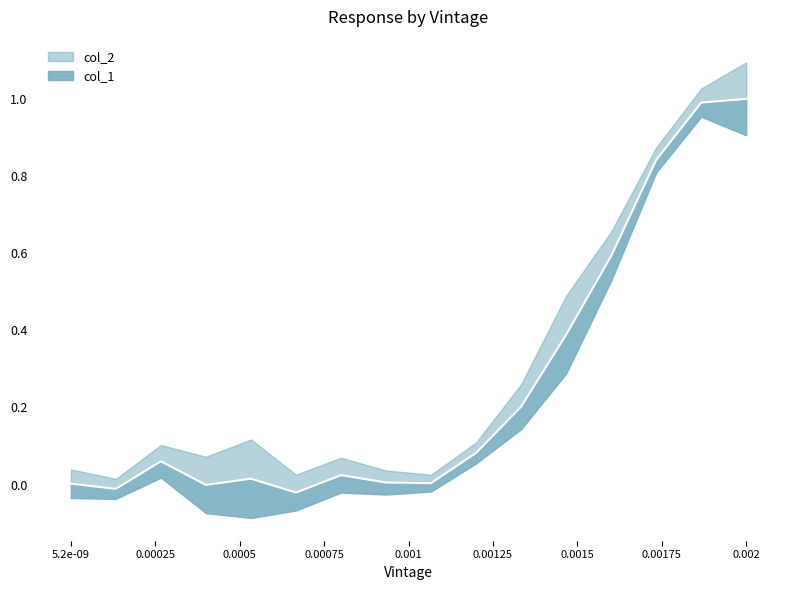

What is the difference between the second highest and second lowest values?

1.0